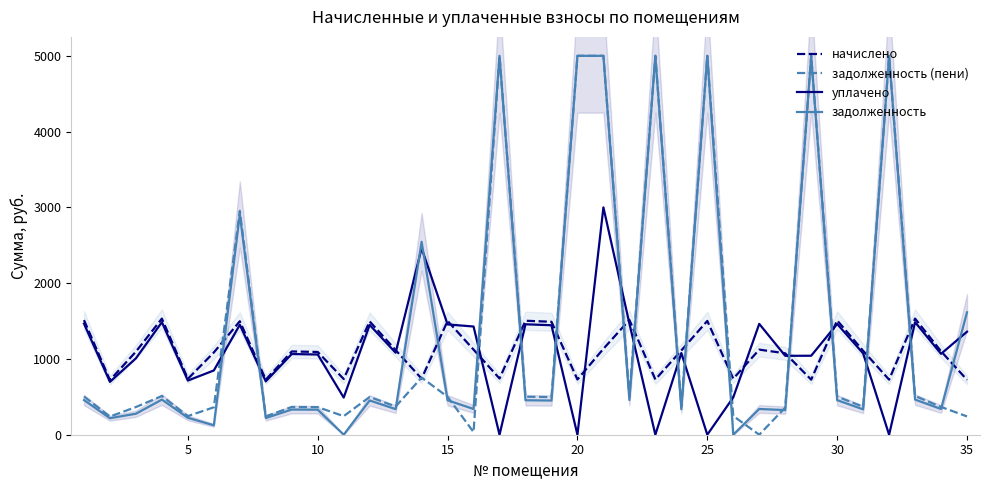

Which series ends up on top after the final intersection of уплачено and начислено?

уплачено